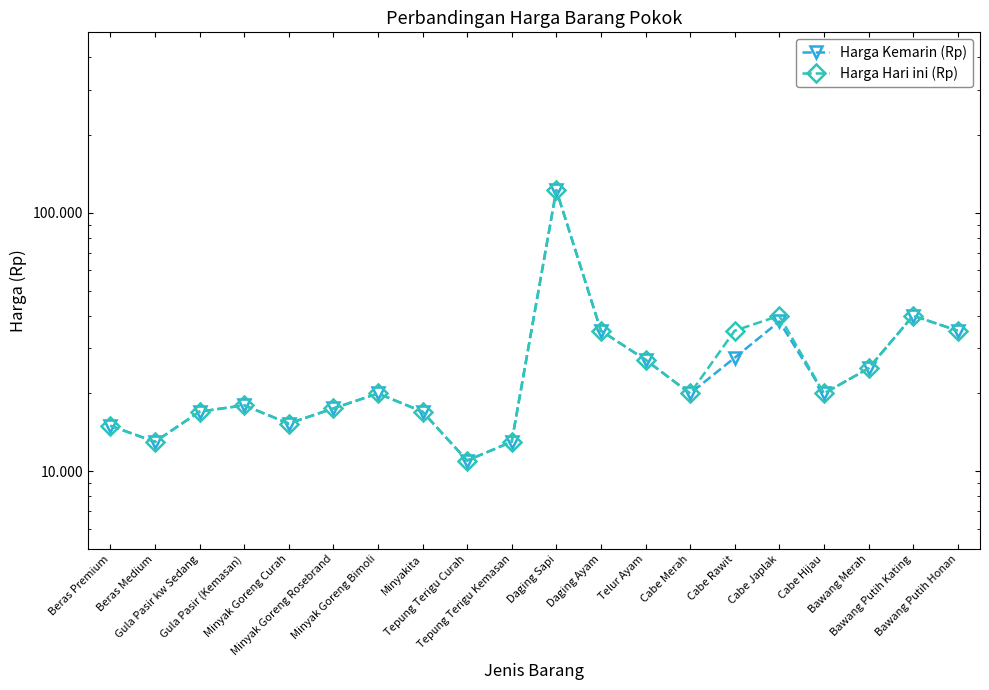

Reading left to right, list all the values displayed in this chart.

Harga Kemarin (Rp): Beras Premium=15000	Beras Medium=13000	Gula Pasir kw Sedang=17000	Gula Pasir (Kemasan)=18000	Minyak Goreng Curah=15300	Minyak Goreng Rosebrand=17500	Minyak Goreng Bimoli=20000	Minyakita=17000	Tepung Terigu Curah=11000	Tepung Terigu Kemasan=13000	Daging Sapi=122500	Daging Ayam=35000	Telur Ayam=27000	Cabe Merah=20000	Cabe Rawit=27500	Cabe Japlak=38000	Cabe Hijau=20000	Bawang Merah=25000	Bawang Putih Kating=40000	Bawang Putih Honan=35000
Harga Hari ini (Rp): Beras Premium=15000	Beras Medium=13000	Gula Pasir kw Sedang=17000	Gula Pasir (Kemasan)=18000	Minyak Goreng Curah=15300	Minyak Goreng Rosebrand=17500	Minyak Goreng Bimoli=20000	Minyakita=17000	Tepung Terigu Curah=11000	Tepung Terigu Kemasan=13000	Daging Sapi=122500	Daging Ayam=35000	Telur Ayam=27000	Cabe Merah=20000	Cabe Rawit=35000	Cabe Japlak=40000	Cabe Hijau=20000	Bawang Merah=25000	Bawang Putih Kating=40000	Bawang Putih Honan=35000